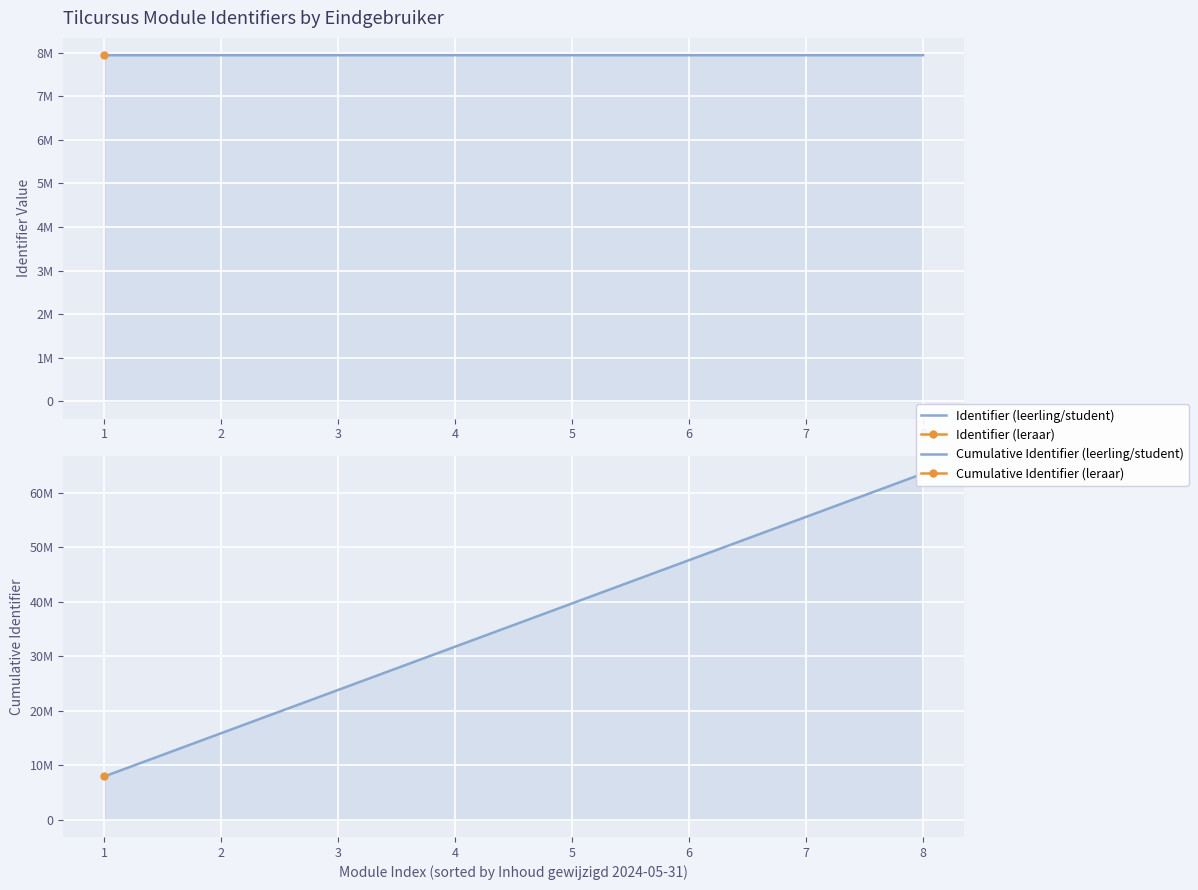

How many lines are shown in the chart?

2